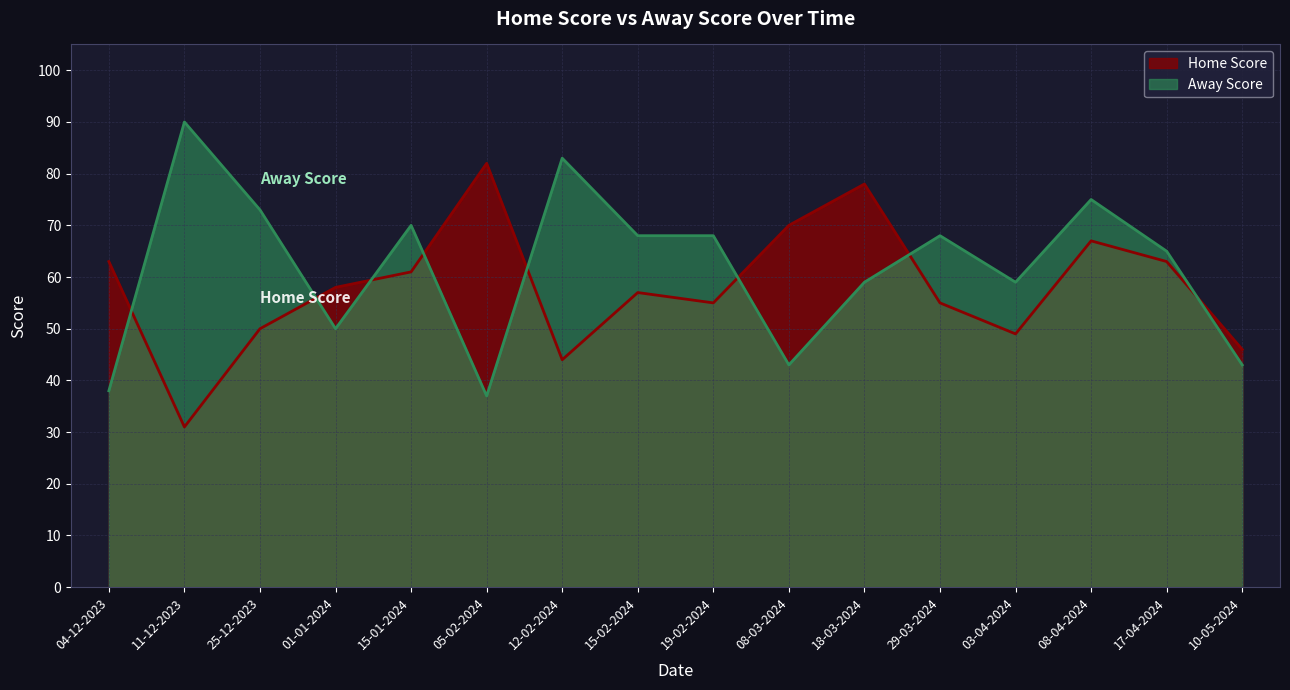

What position from the right is 25-12-2023?

14